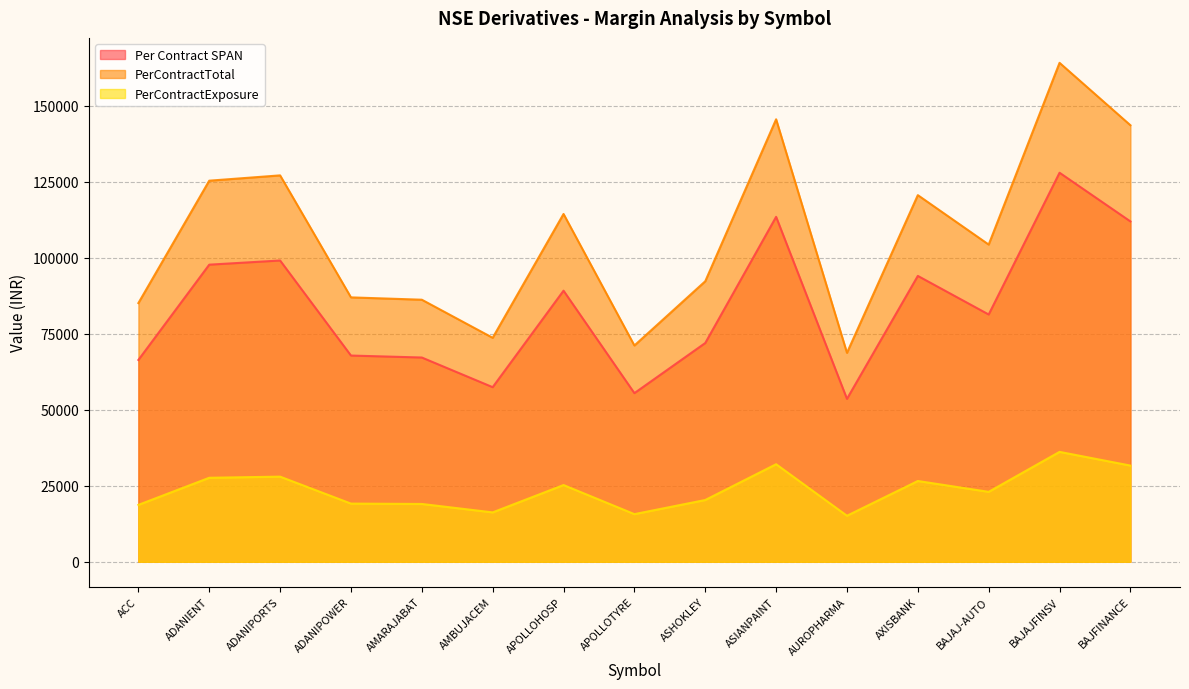

What is the approximate value of PerContractExposure at BAJFINANCE?

31623.8